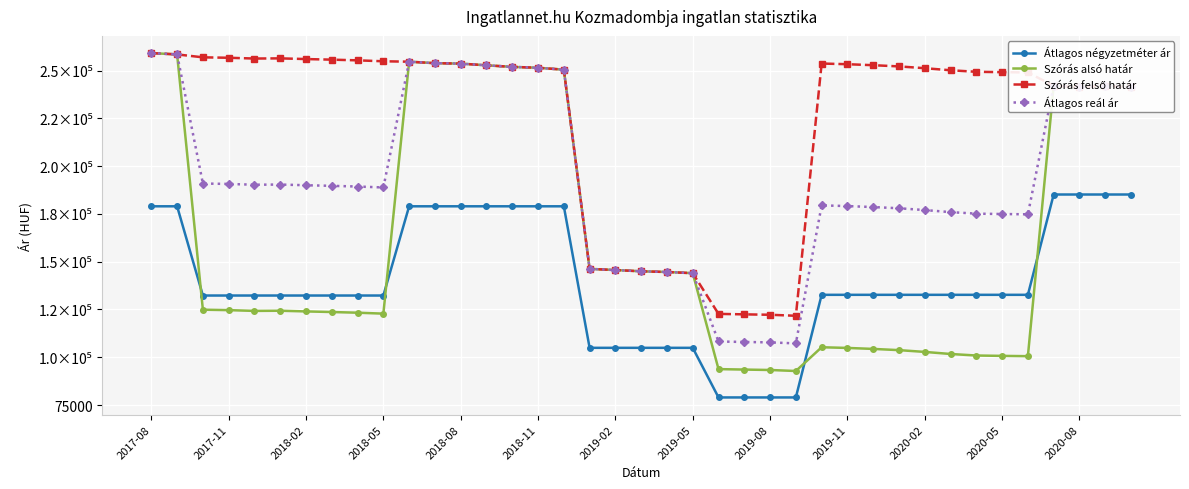

Does the chart have visible grid lines?

Yes